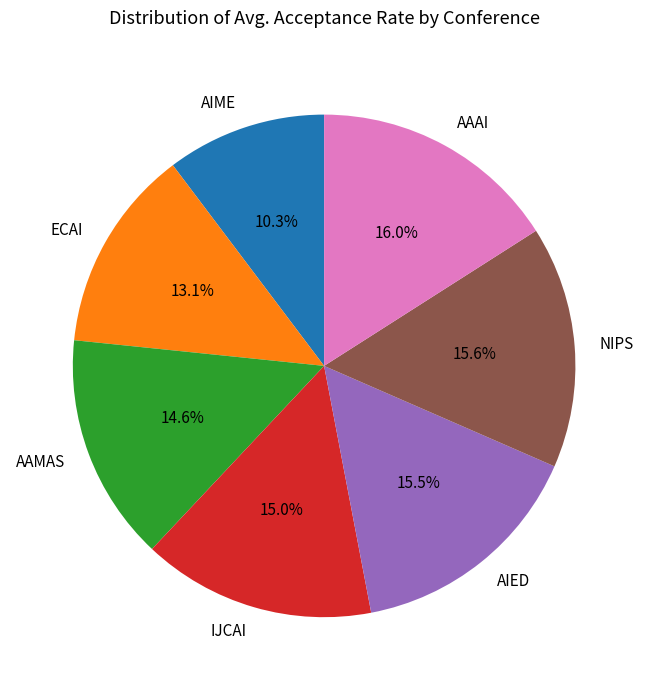

Approximately how many times larger is the value at IJCAI compared to AIME?

1.5